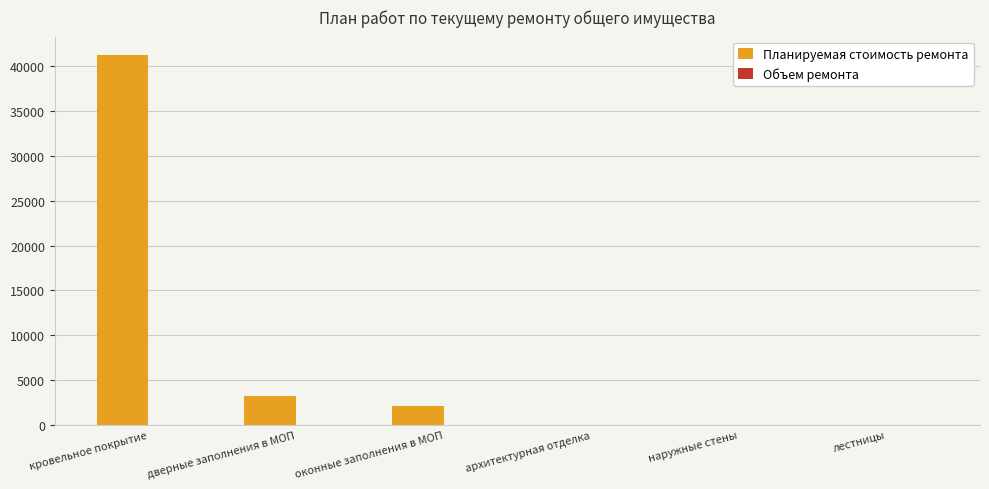

How many data points in Планируемая стоимость ремонта are above 2083?

3